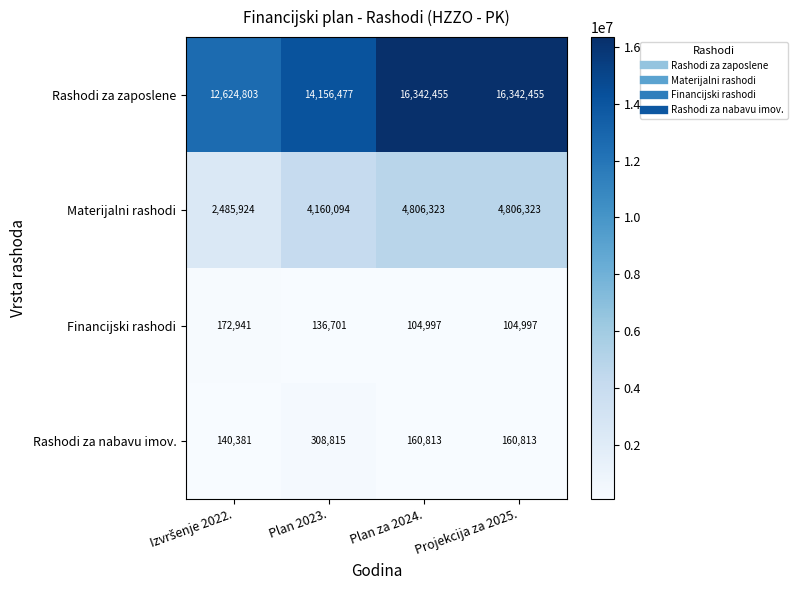

How many Rashodi za zaposlene values are between 14156477 and 16342455?

3